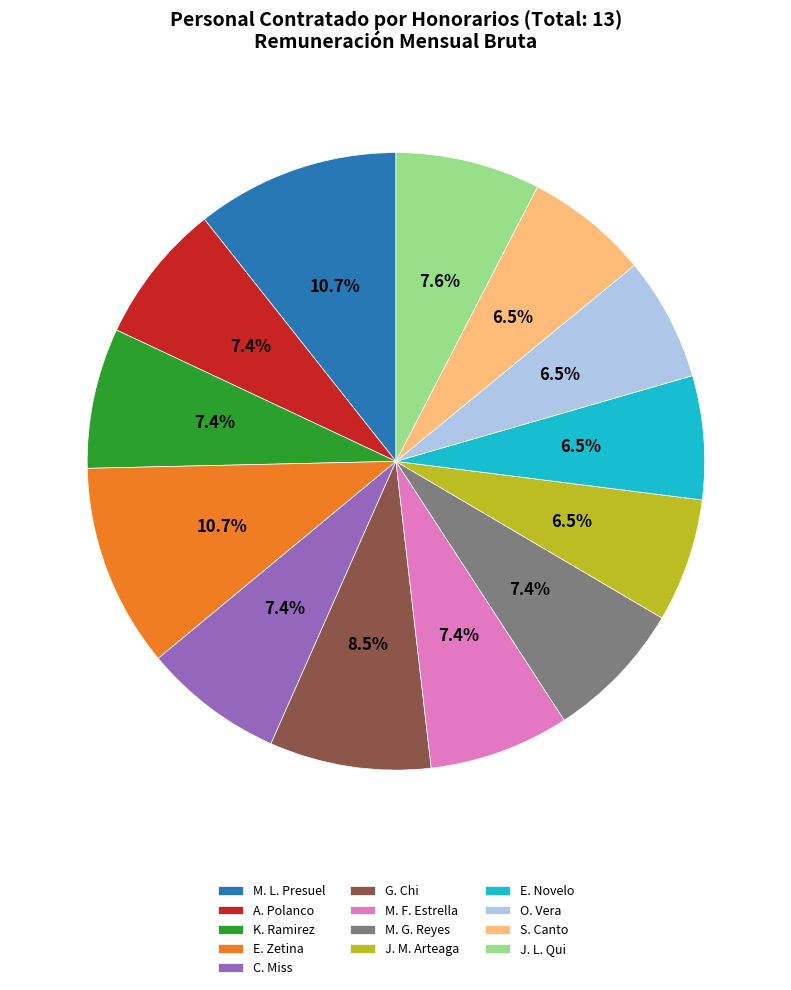

What is the ratio of the value at O. Vera to the value at J. L. Qui?

0.9